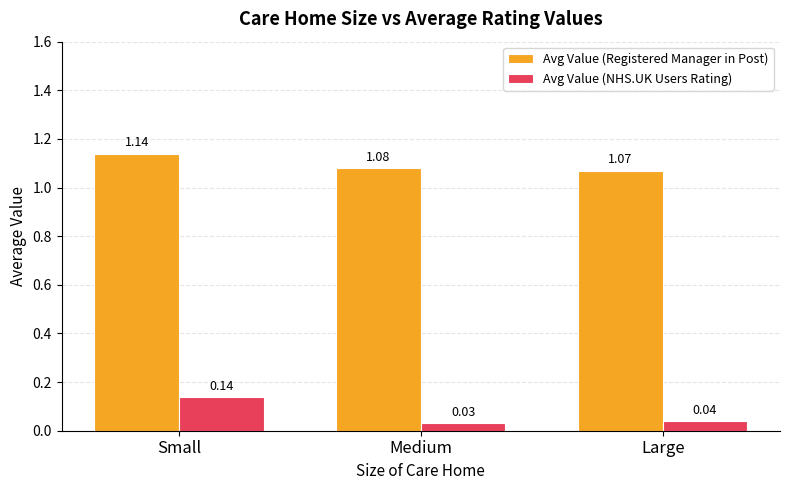

The Avg Value (Registered Manager in Post) series shows 0.3 at Small. True or false?

False